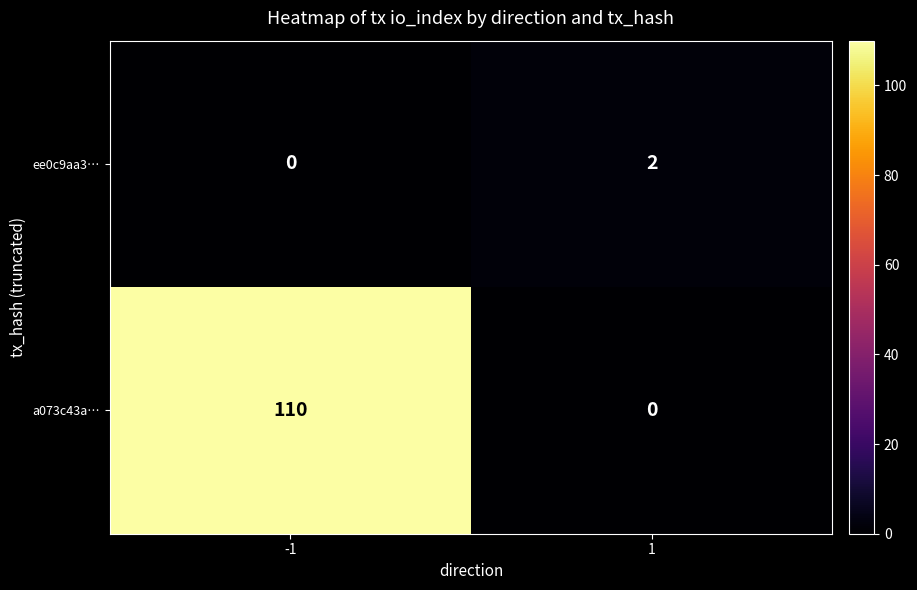

Count the number of categories in the chart.

2